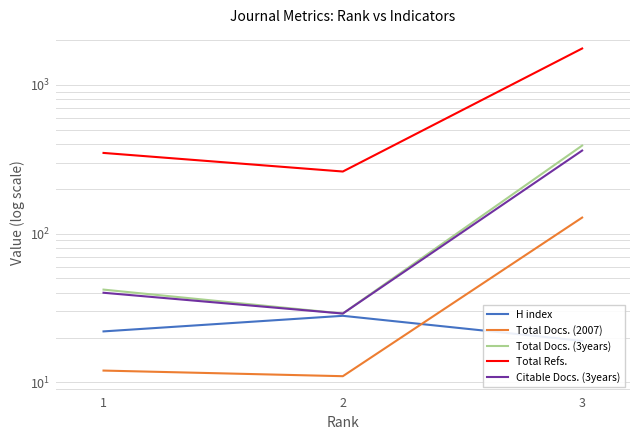

Is the value of Total Refs. at 3 greater than the value of Total Docs. (3years) at 3?

Yes